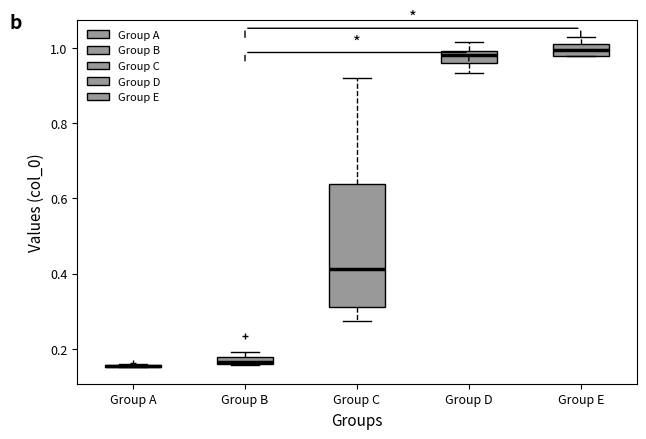

Which box is the tallest, from its lower edge to its upper edge?

Group C